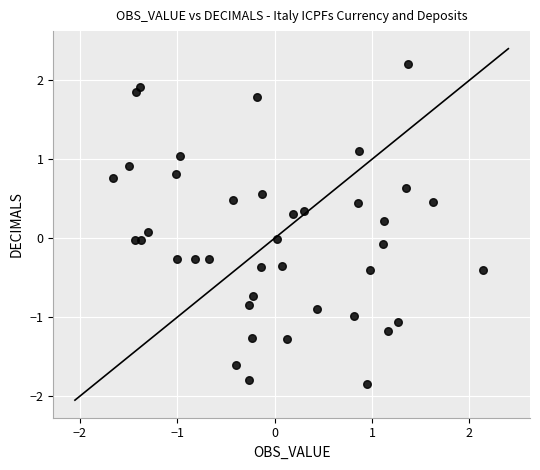

What is the range of Y values (max minus min)?

4.1